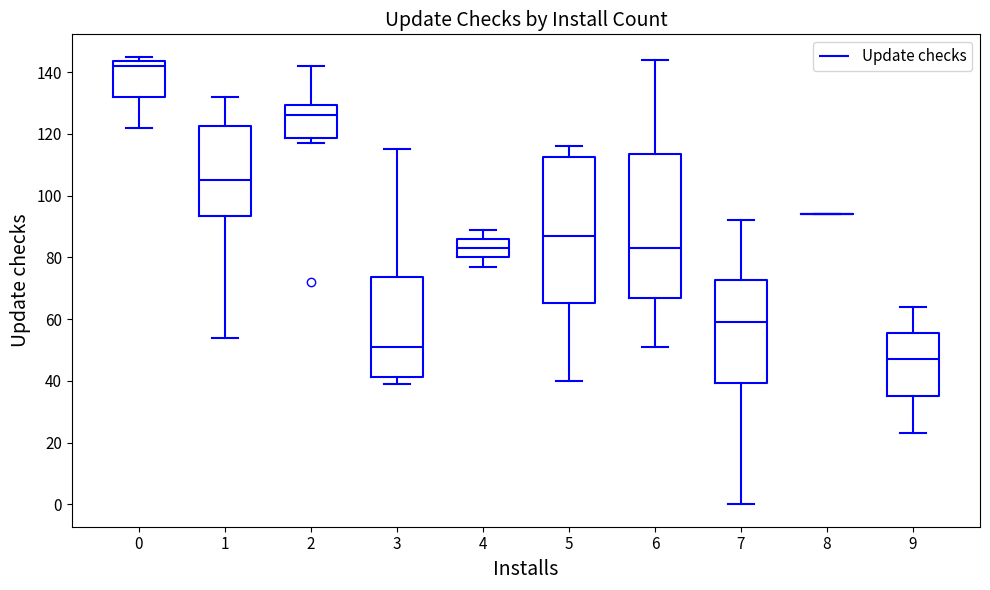

Reading left to right, read every box against the y-axis: the position of its median line, the range the box covers, and the ends of its whiskers. The values are not printed on the chart, so give them approximately, as read against the axis.

0: median 142, box 132 to 144, whiskers 122 to 146
1: median 106, box 94 to 122, whiskers 54 to 132
2: median 126, box 118 to 130, whiskers 118 (just below the box's lower edge) to 142
3: median 52, box 42 to 74, whiskers 40 to 116
4: median 84, box 80 to 86, whiskers 78 to 90
5: median 88, box 66 to 112, whiskers 40 to 116
6: median 84, box 68 to 114, whiskers 52 to 144
7: median 60, box 40 to 72, whiskers 0 to 92
8: box collapsed to a line at 94, whiskers 94 to 94
9: median 48, box 36 to 56, whiskers 24 to 64